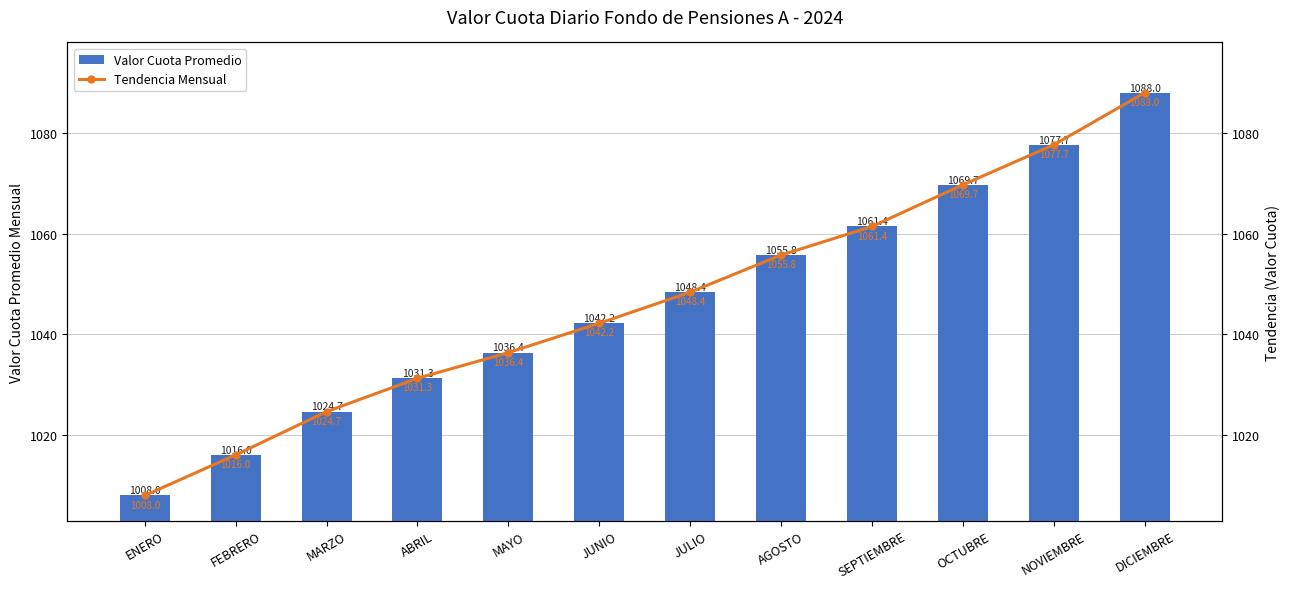

What is the difference between the Tendencia Mensual values at SEPTIEMBRE and AGOSTO?

5.7